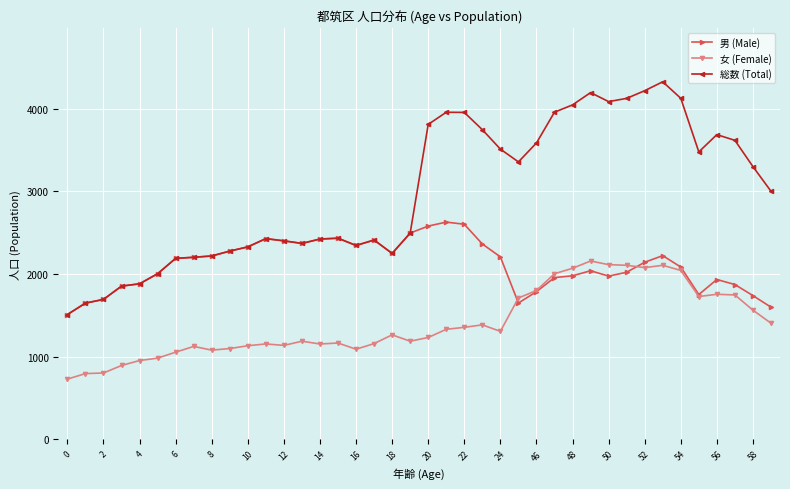

List the series in order of their overall mean, lowest first.

女 (Female), 男 (Male), 総数 (Total)